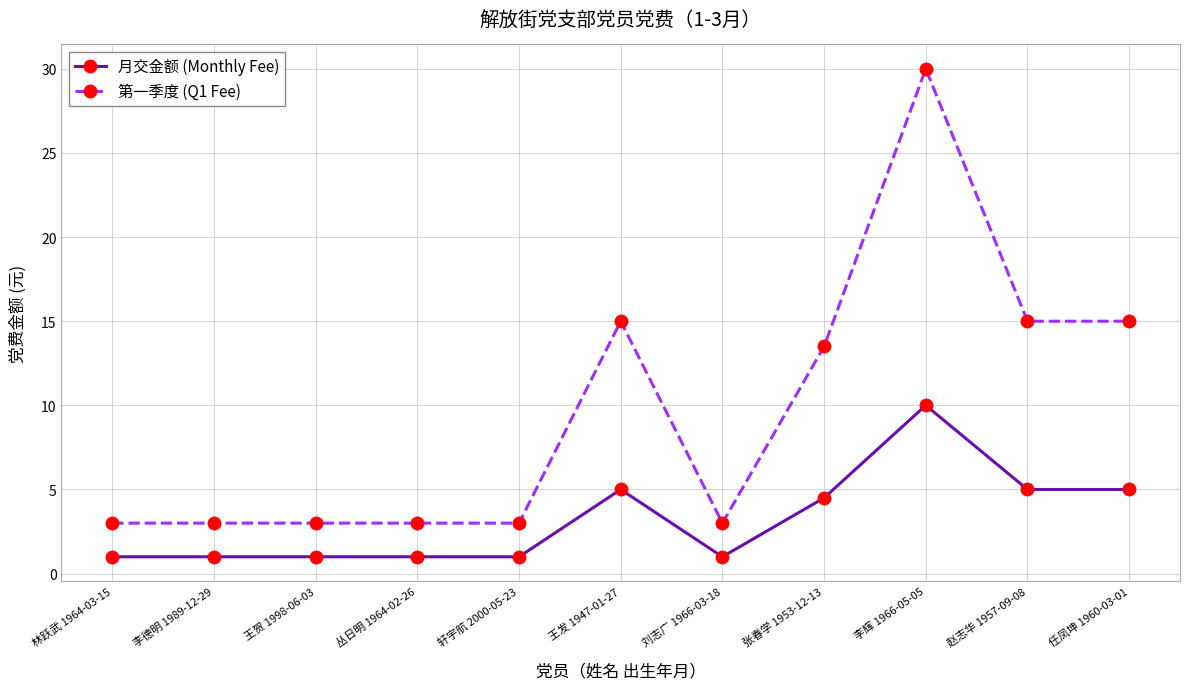

What is the spread (max minus min) of values at 李德明 1989-12-29?

2.0